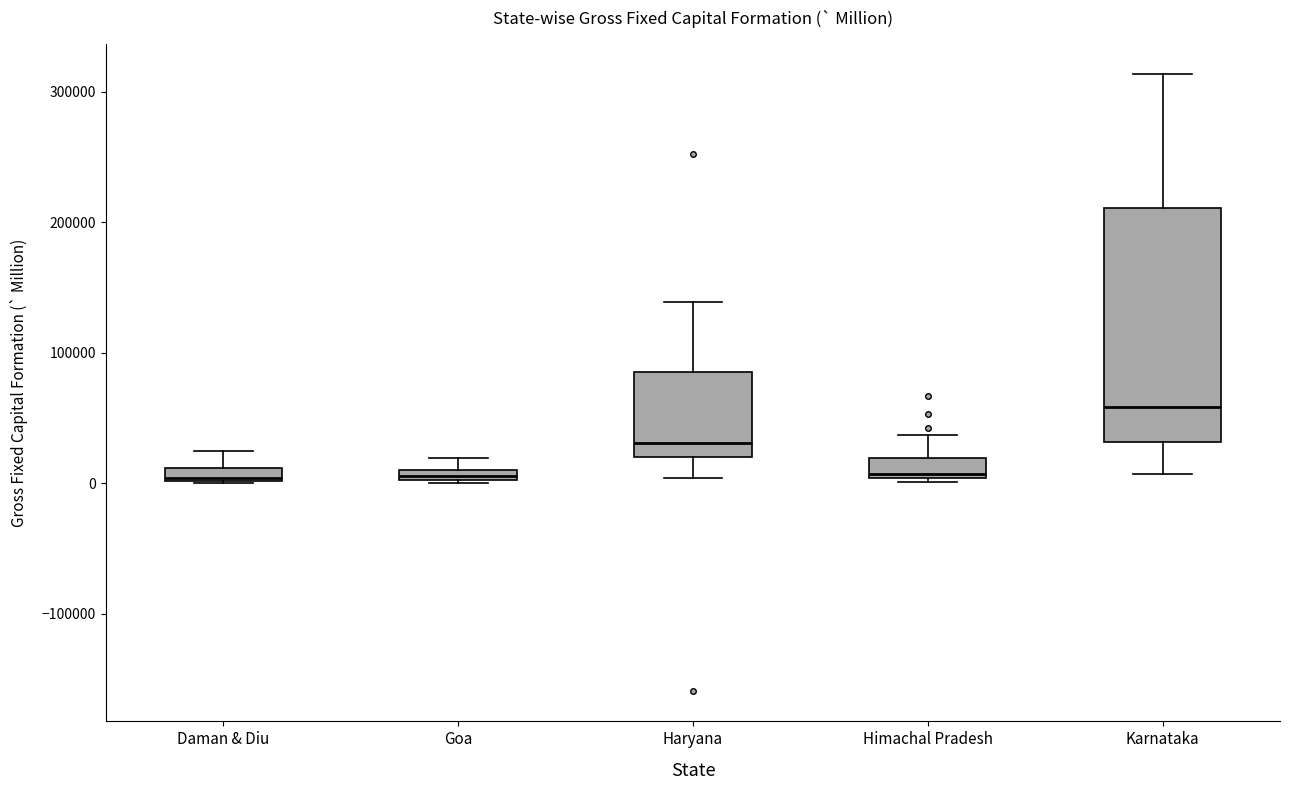

Which box is the tallest, from its lower edge to its upper edge?

Karnataka